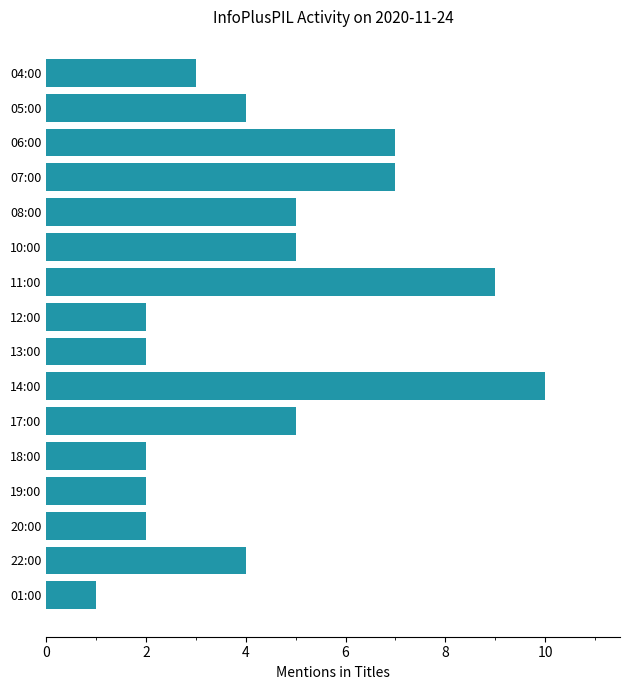

Which has a higher value, 04:00 or 14:00?

14:00